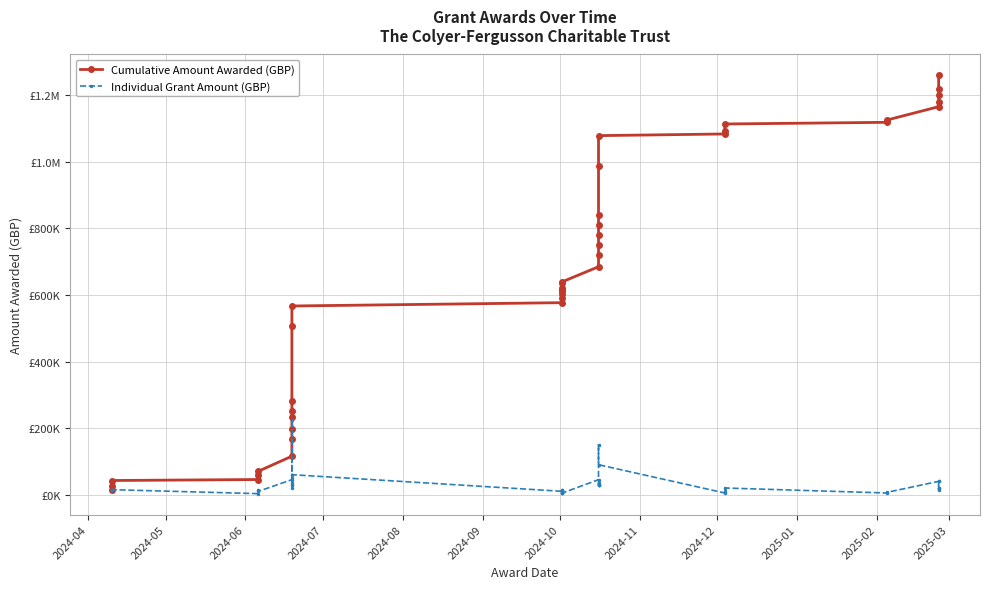

Reading left to right, extract all data points from this chart.

Cumulative Amount Awarded (GBP): 12500	27500	42500	45500	60500	70500	115500	167000	197000	232000	252000	282000	507000	567000	577000	592000	603000	611000	615000	620000	635000	640000	685000	719000	749000	779000	809000	839000	989000	1079000	1084000	1094000	1114000	1119000	1126000	1166000	1180000	1200000	1220000	1260000
Individual Grant Amount (GBP): 12500	15000	15000	3000	15000	10000	45000	51500	30000	35000	20000	30000	225000	60000	10000	15000	11000	8000	4000	5000	15000	5000	45000	34000	30000	30000	30000	30000	150000	90000	5000	10000	20000	5000	7000	40000	14000	20000	20000	40000